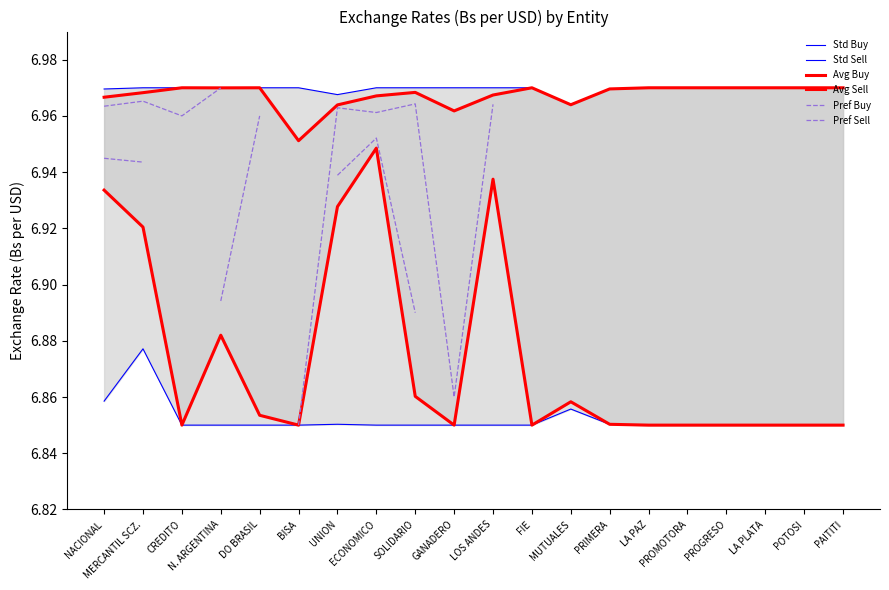

Between GANADERO and PROGRESO, which series saw the biggest shift?

Avg Sell